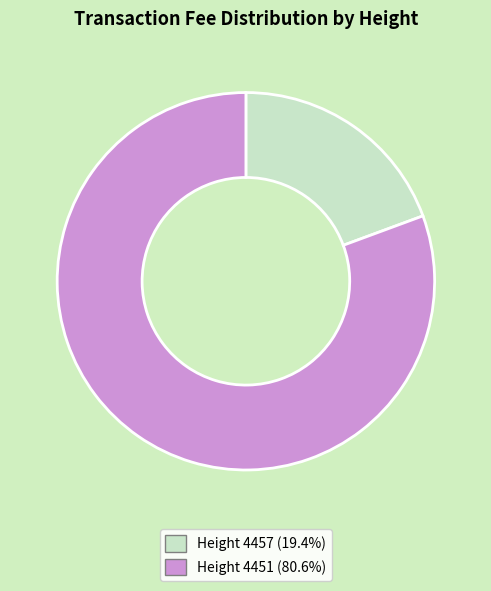

Does Height 4457 represent more than half of the total?

No